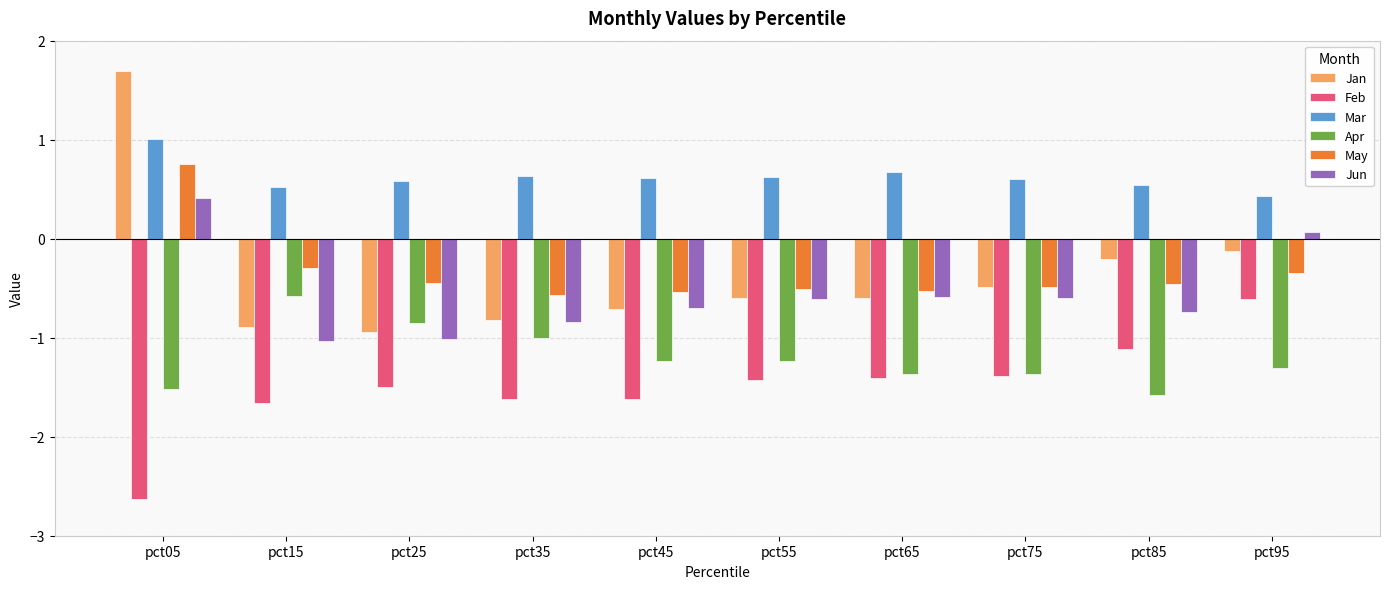

Which category has the lowest value in the Jan series?

pct25